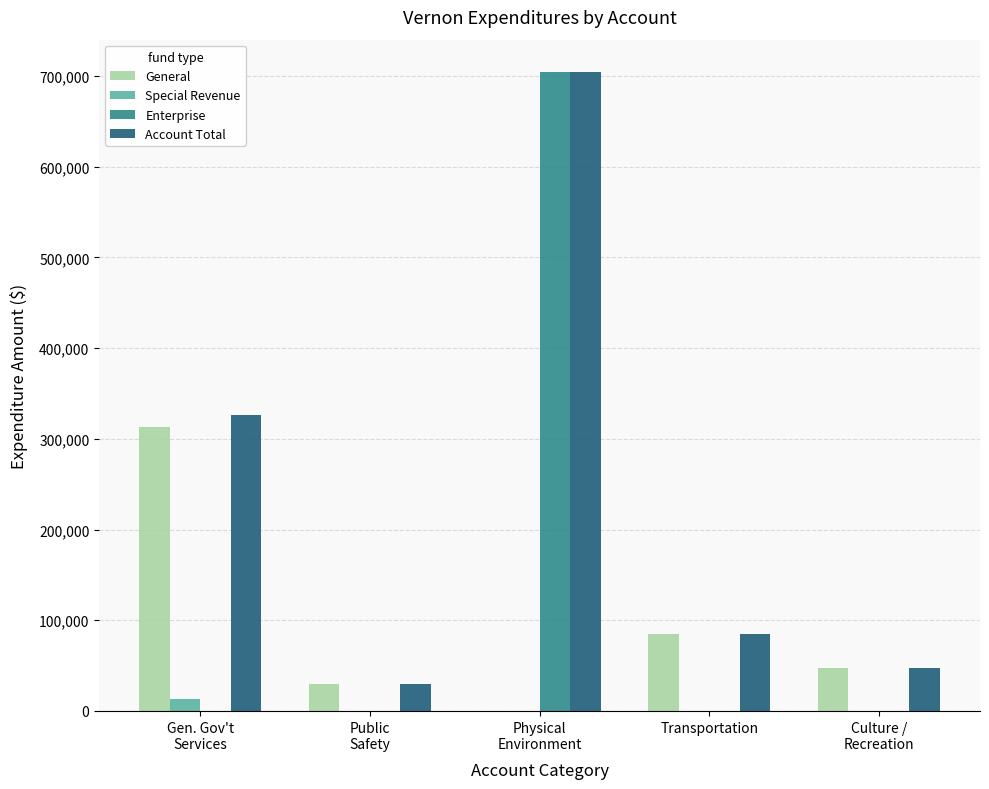

How many categories are shown in the chart?

5